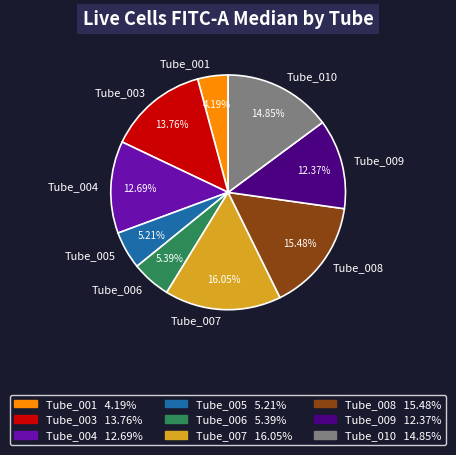

Count the number of slices in the pie.

9